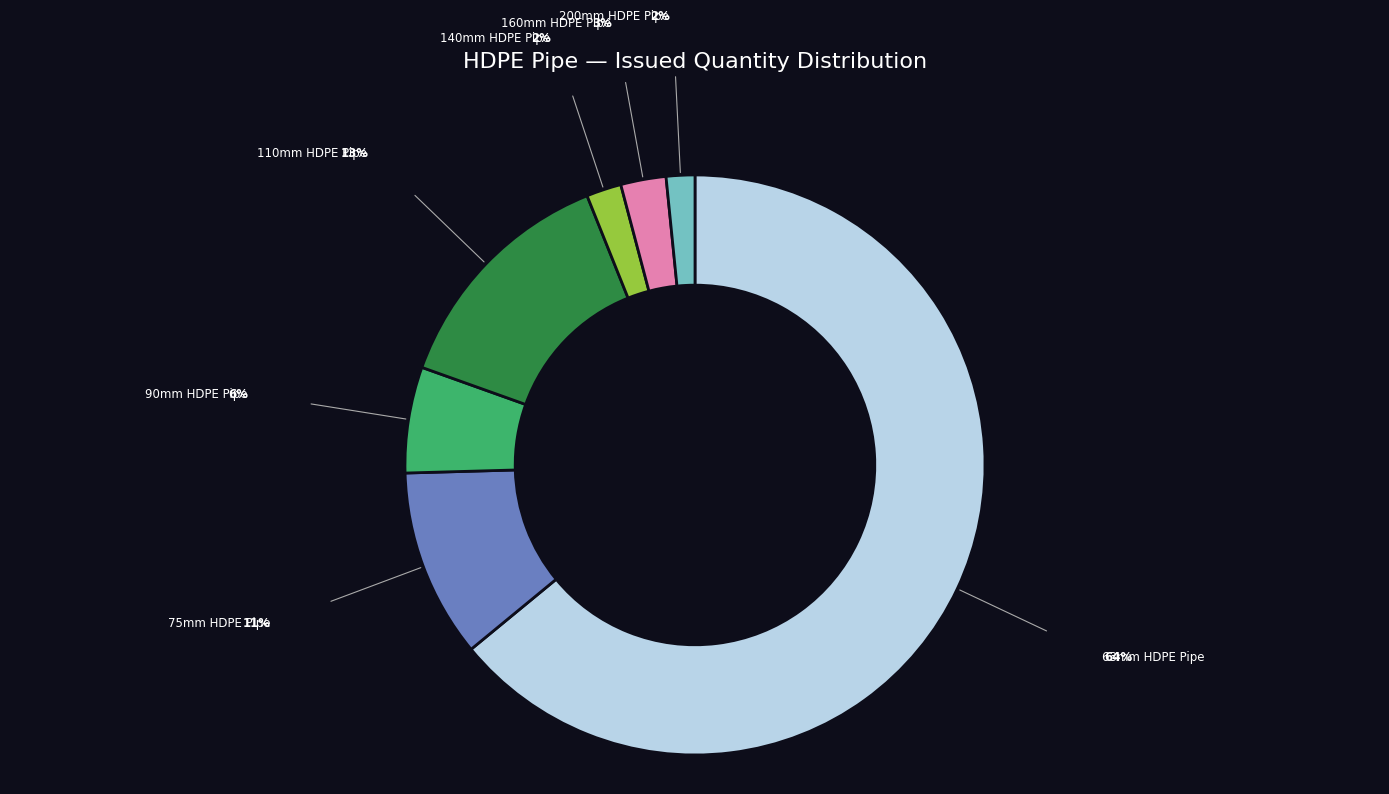

Is there a majority slice in this chart?

Yes